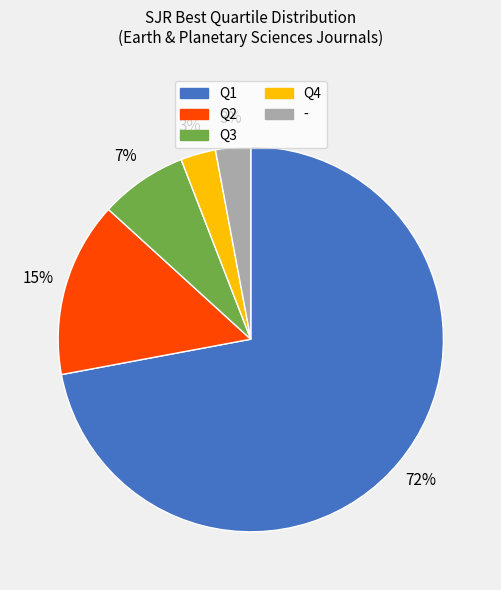

Which category has the biggest portion of the pie?

Q1